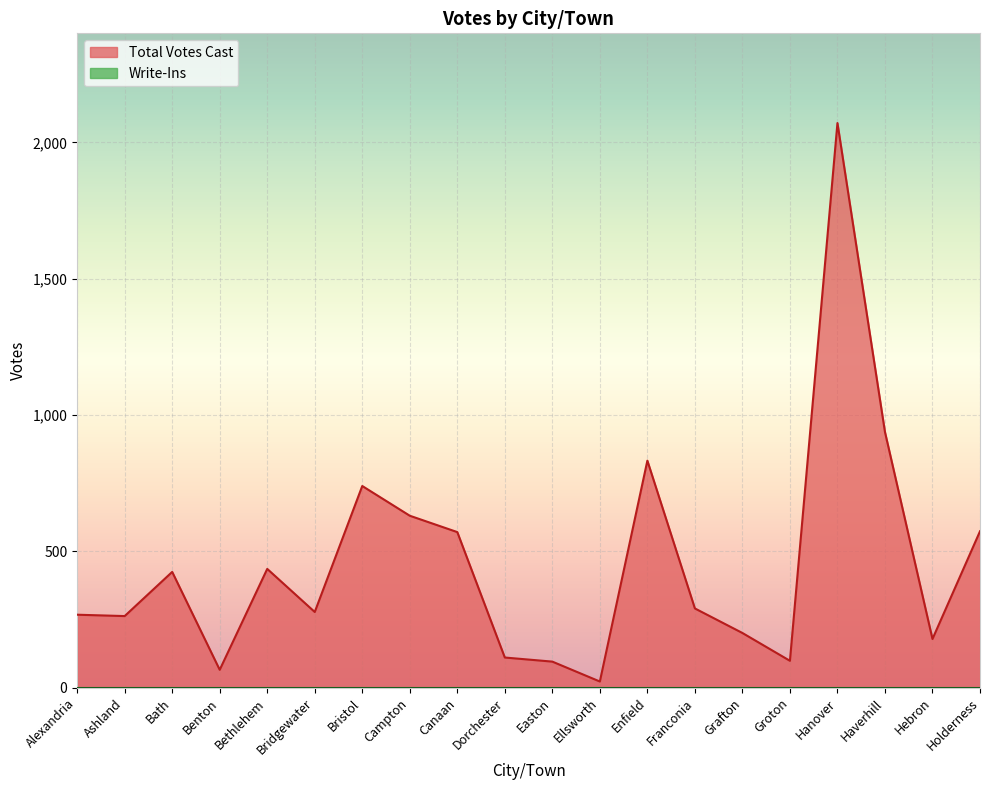

What is the label of the 13th point from the left?

Enfield